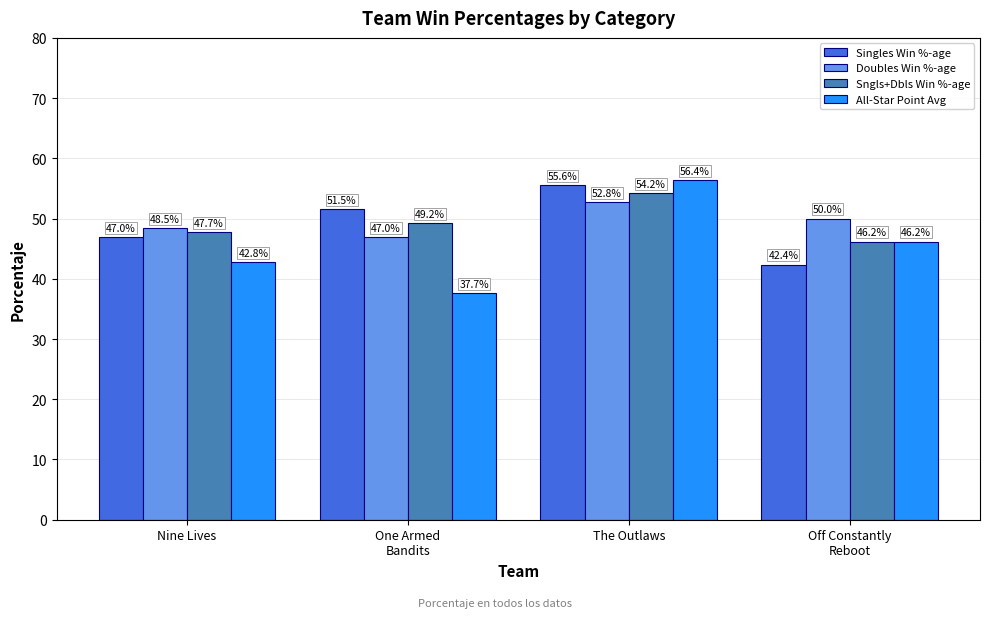

At which label does Singles Win %-age first exceed 51?

One Armed
Bandits